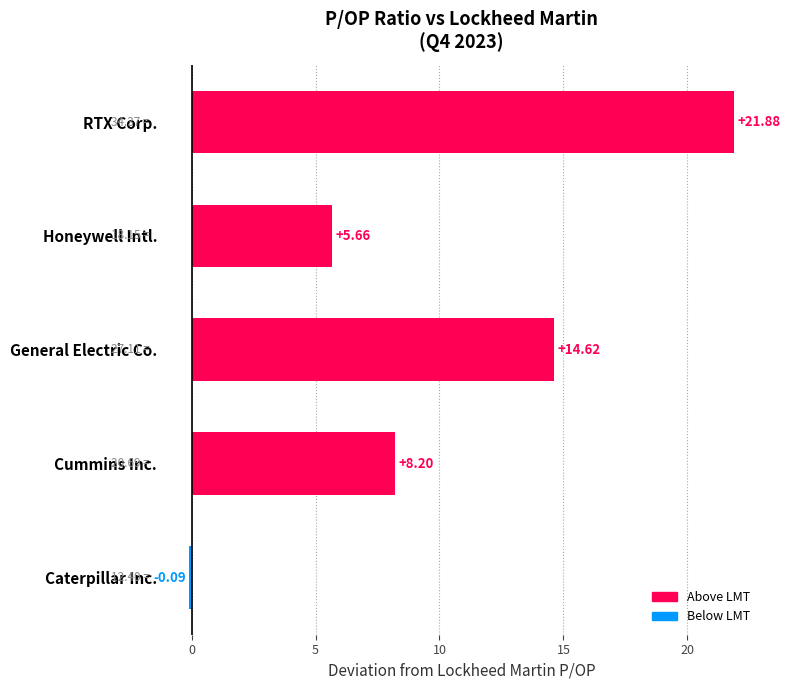

Where is the data nearest to the value 10?

Cummins Inc.